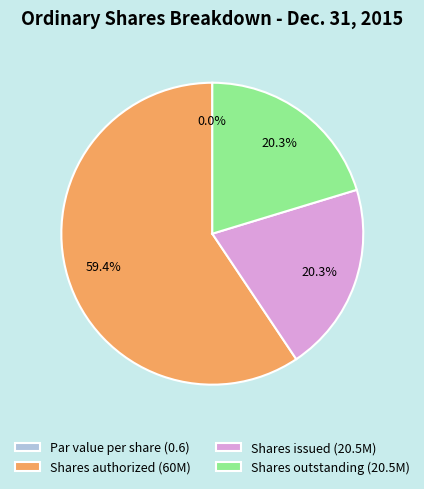

Rank the categories by value from lowest to highest.

Ordinary shares, par value per share, Ordinary shares, shares outstanding, Ordinary shares, shares issued, Ordinary shares, shares authorized